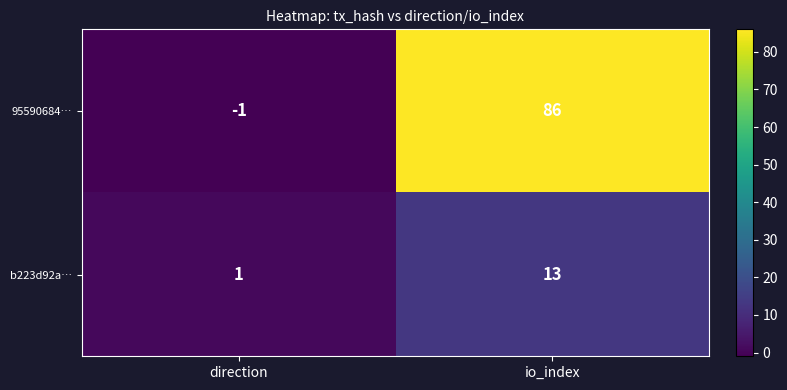

Which series has the largest range (max minus min)?

95590684…